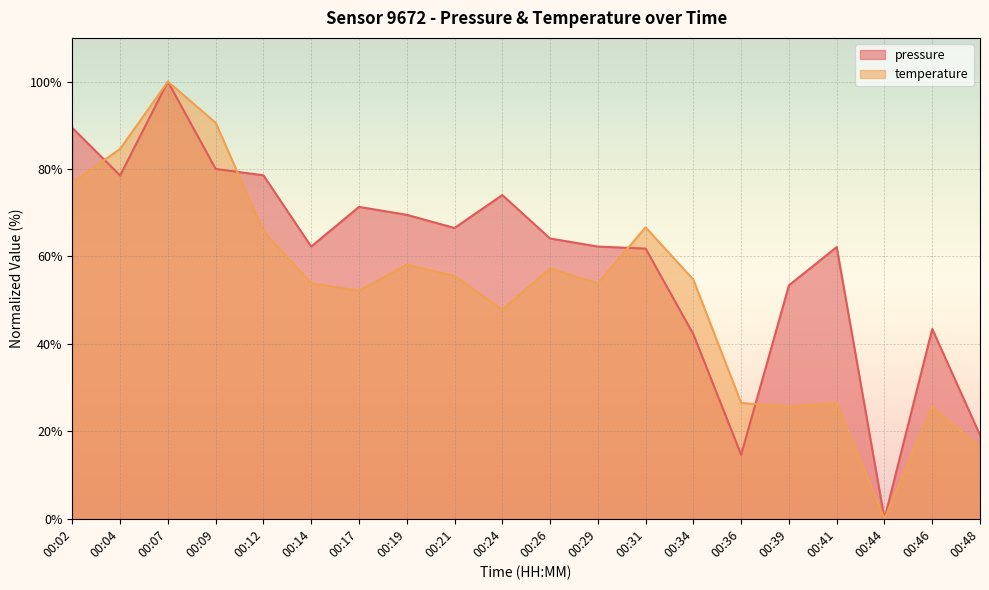

How many positive values does the temperature series have?

19